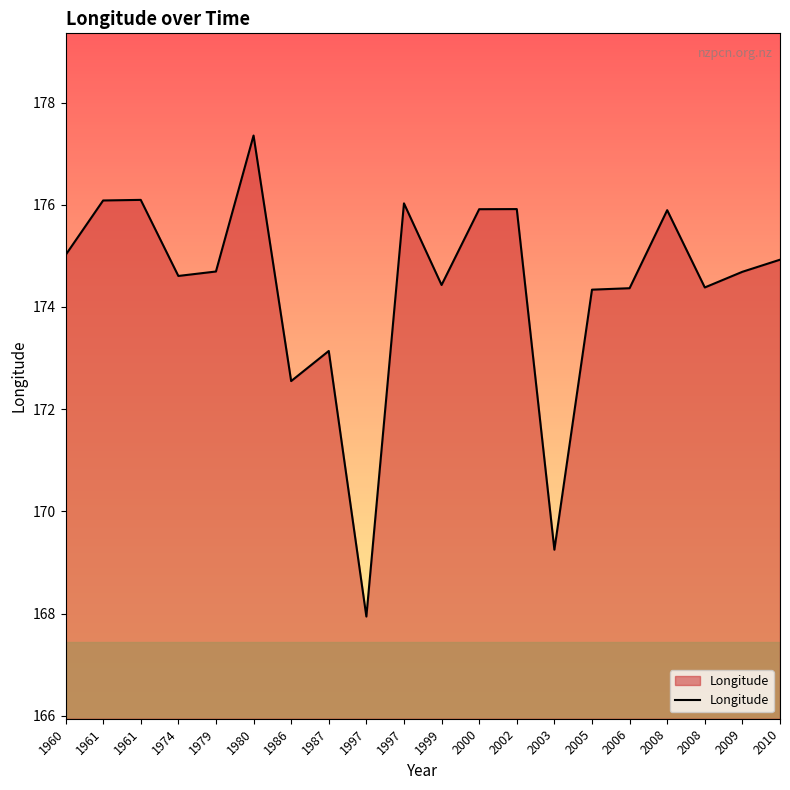

How many interior local peaks (higher than both neighbors) does the data have?

6